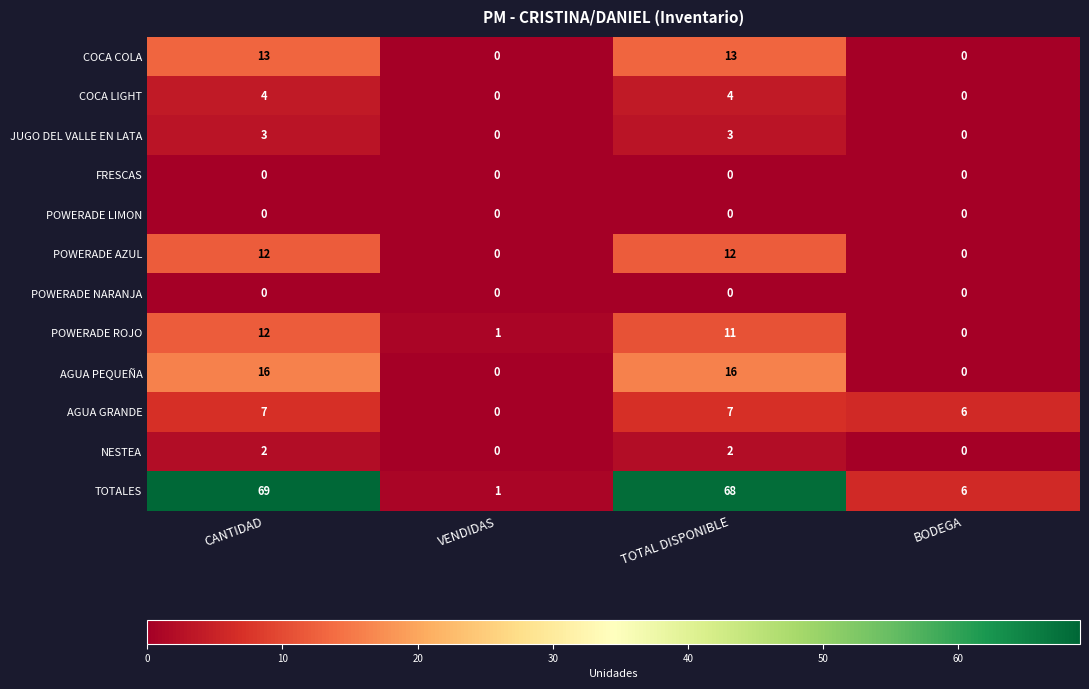

True or false: TOTALES has a value of 44 at CANTIDAD.

False